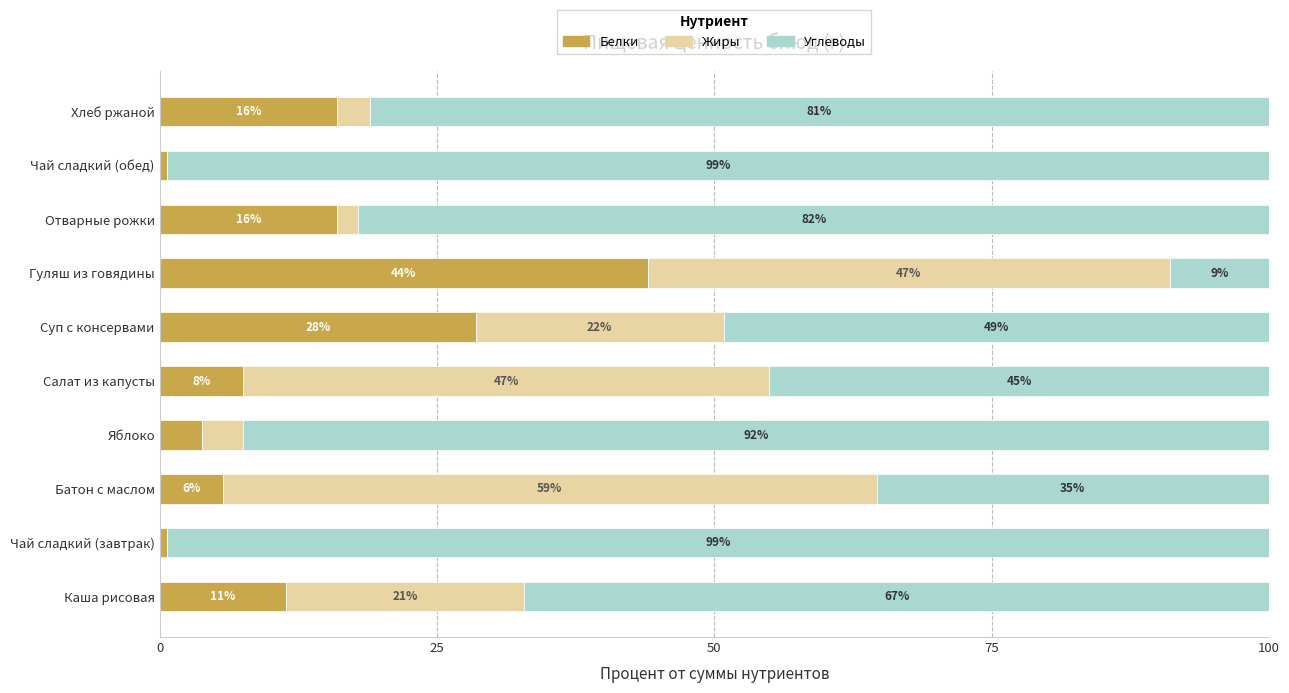

Is it true that Белки equals 11.4 at Каша рисовая?

True